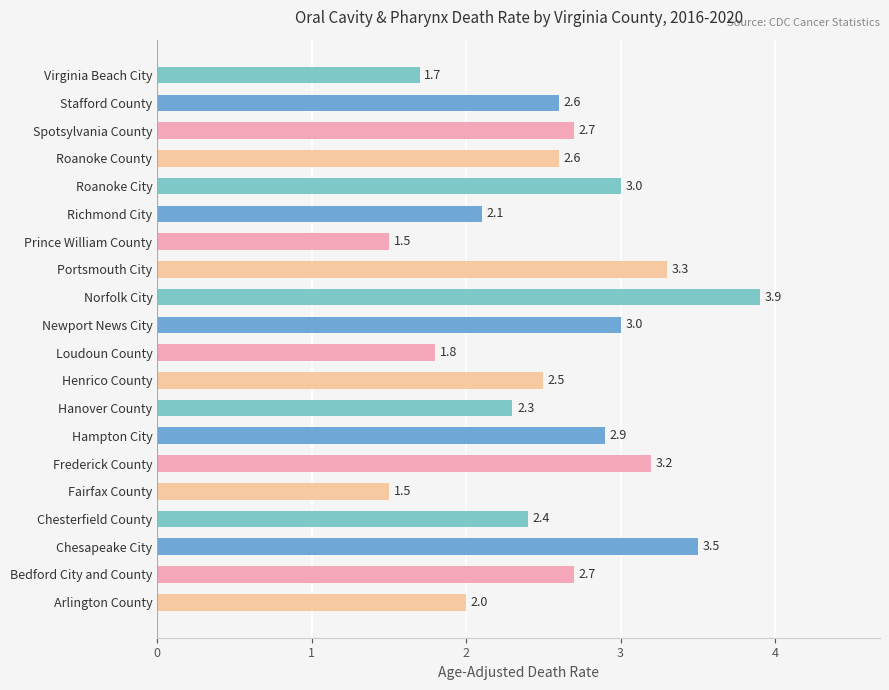

What is the difference between the second highest and minimum values?

2.0